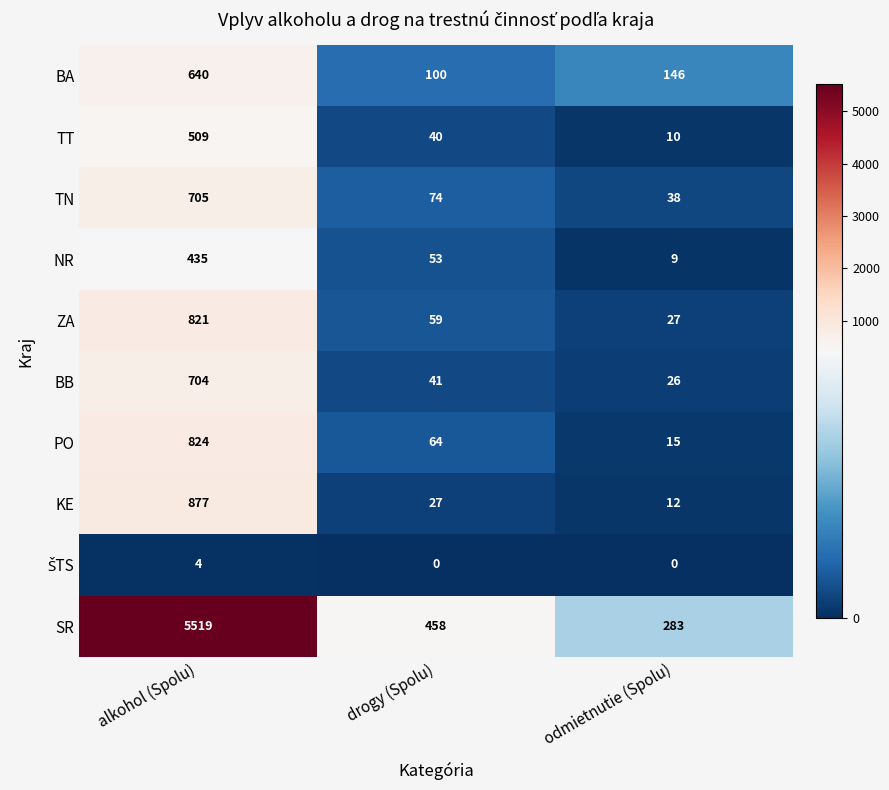

True or false: TT has a value of 326 at alkohol (Spolu).

False